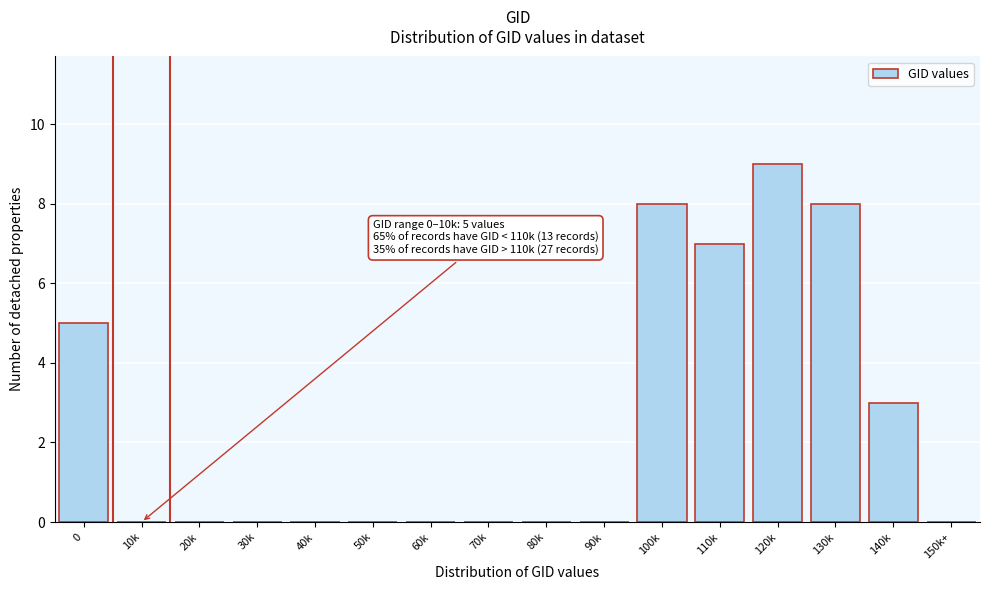

Reading left to right, transcribe all the data shown in this chart.

0=5	10k=0	20k=0	30k=0	40k=0	50k=0	60k=0	70k=0	80k=0	90k=0	100k=8	110k=7	120k=9	130k=8	140k=3	150k+=0